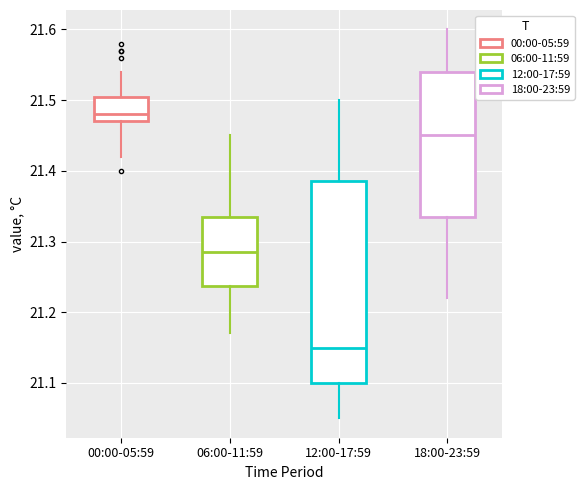

Where does the lower whisker of the box for 18:00-23:59 end on the y-axis? The values are not printed on the chart, so give them approximately, as read against the axis.

21.22